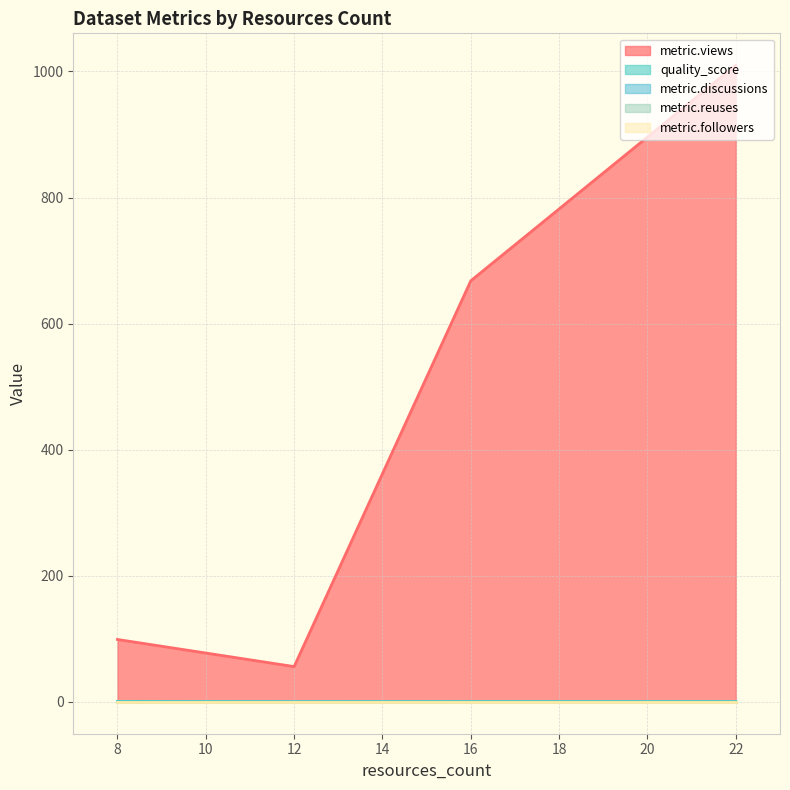

True or false: metric.views has more than 0 points higher than both neighbors.

False